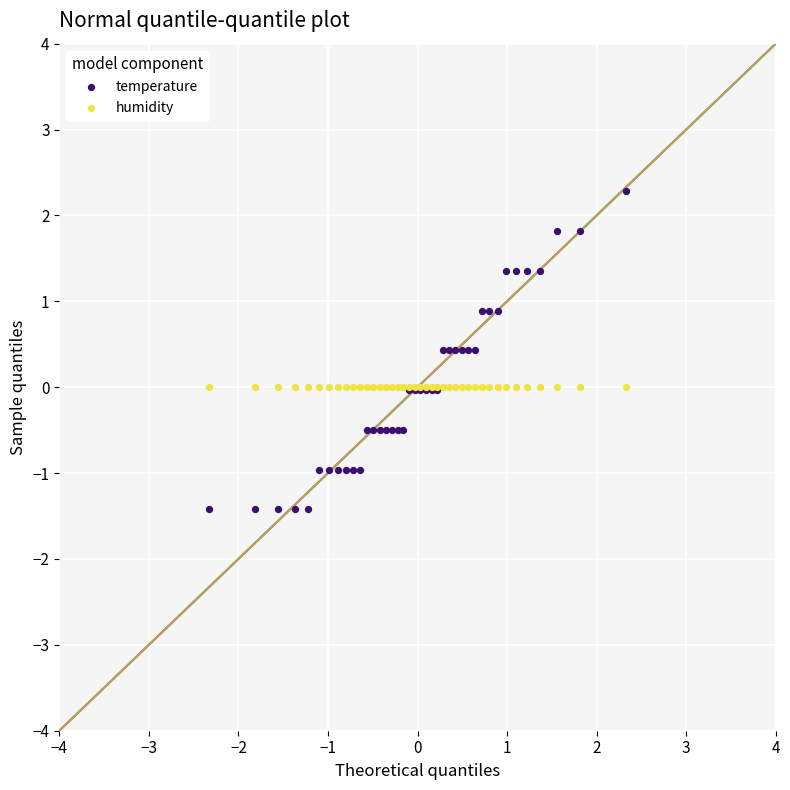

What are all the series names shown in the legend?

temperature, humidity